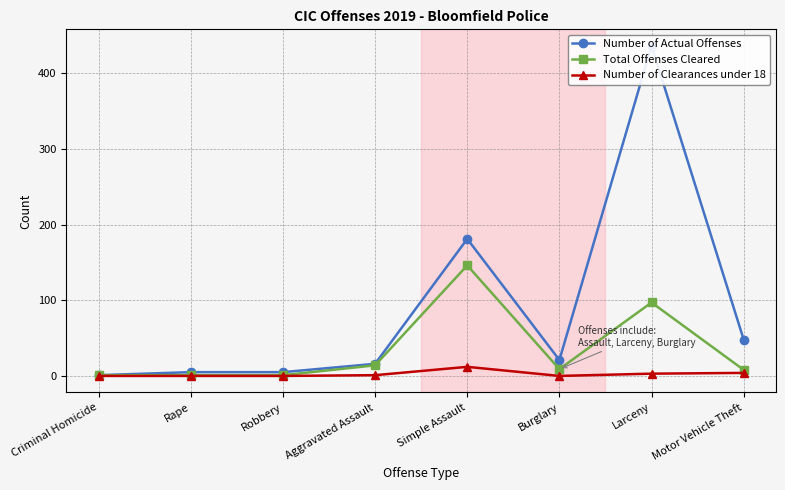

Rank the series by their maximum value, from highest to lowest.

Number of Actual Offenses, Total Offenses Cleared, Number of Clearances under 18